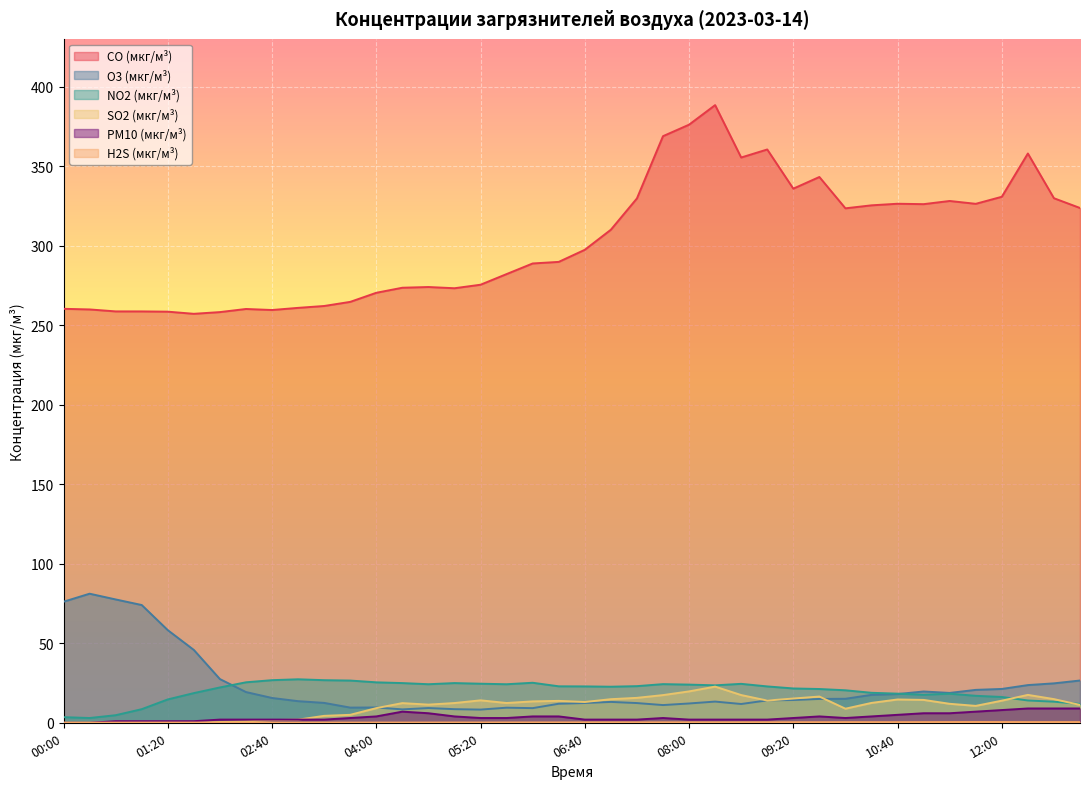

How many series are shown in this chart?

6